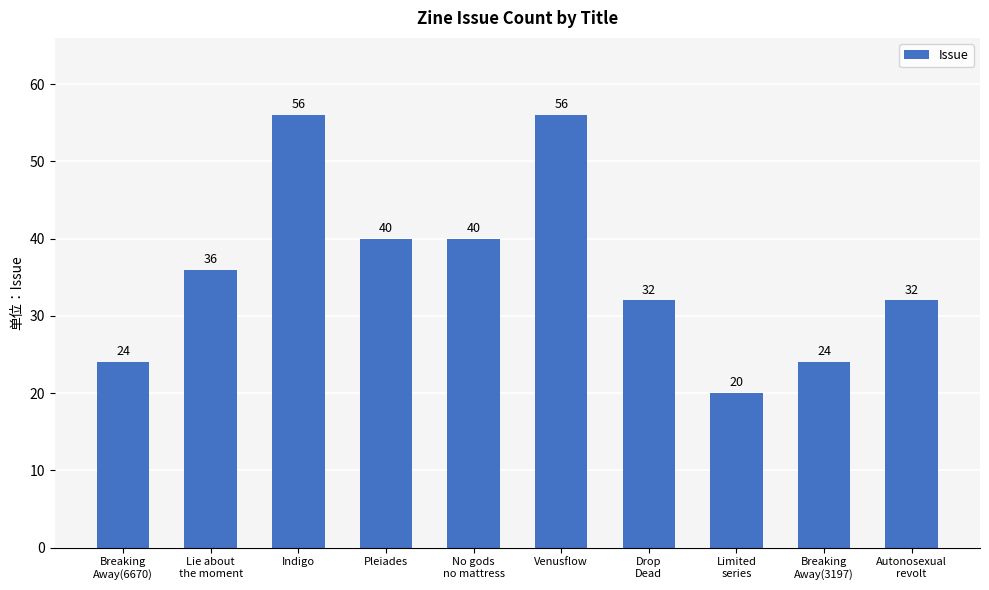

What is the minimum value shown in the chart?

20